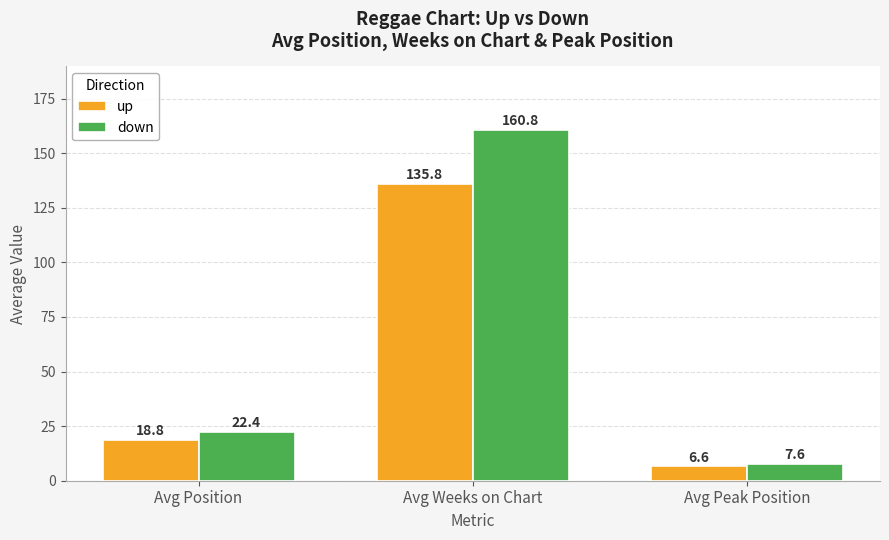

Where does the up series first go above 18?

Avg Position